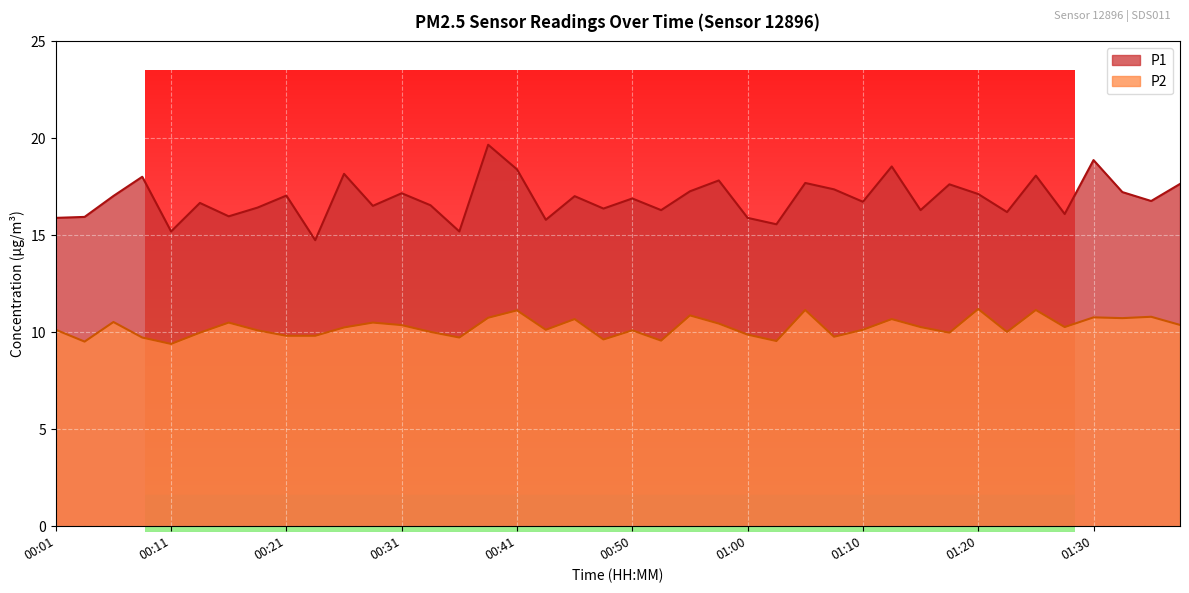

Reading left to right, list all the values displayed in this chart.

P1: 15.9	15.9	17.0	18.0	15.2	16.7	16.0	16.4	17.1	14.8	18.2	16.5	17.2	16.6	15.2	19.7	18.4	15.8	17.0	16.4	16.9	16.3	17.3	17.8	15.9	15.6	17.7	17.4	16.7	18.6	16.3	17.6	17.1	16.2	18.1	16.1	18.9	17.2	16.8	17.6
P2: 10.1	9.5	10.5	9.7	9.4	10.0	10.5	10.1	9.8	9.8	10.2	10.5	10.4	10.0	9.7	10.8	11.1	10.1	10.7	9.6	10.1	9.6	10.9	10.4	9.9	9.6	11.2	9.8	10.1	10.7	10.3	10.0	11.2	10.0	11.2	10.3	10.8	10.7	10.8	10.4